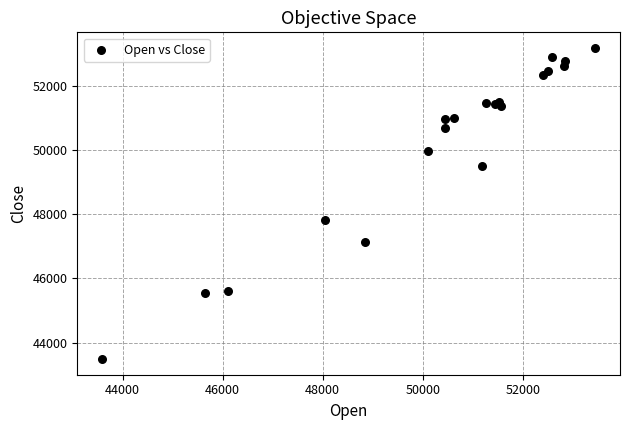

What Y value in the scatter plot is closest to 48331?

47816